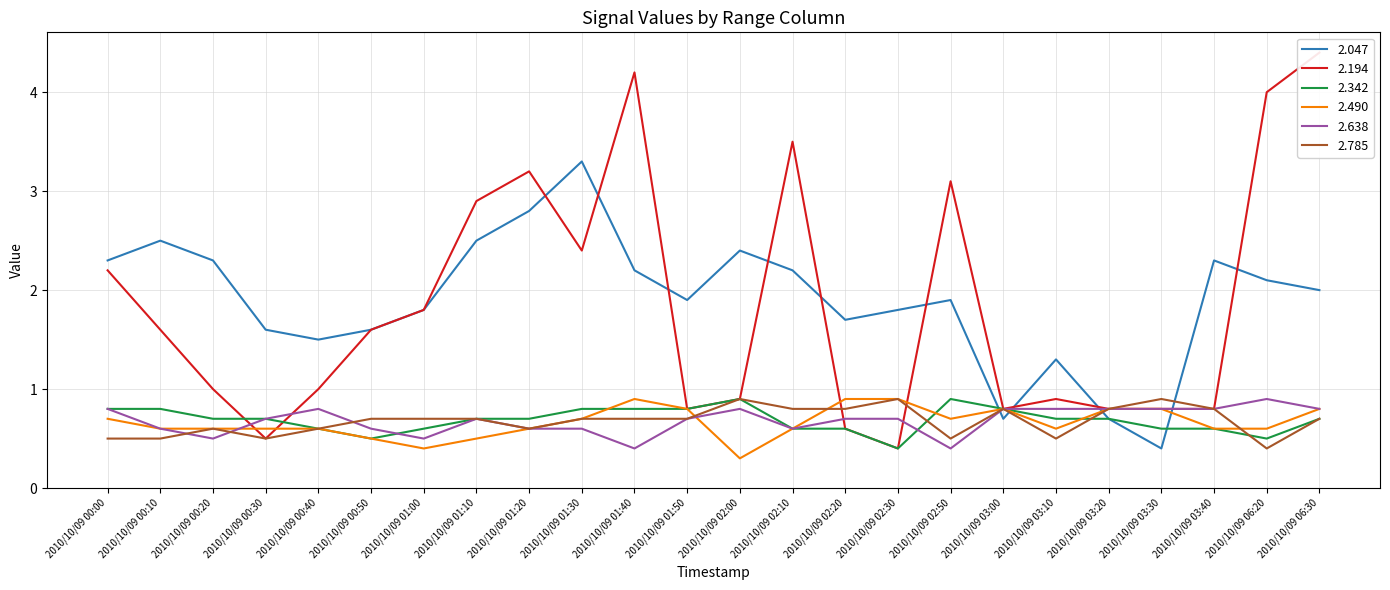

How many intersections are there between 2.490 and 2.638?

2